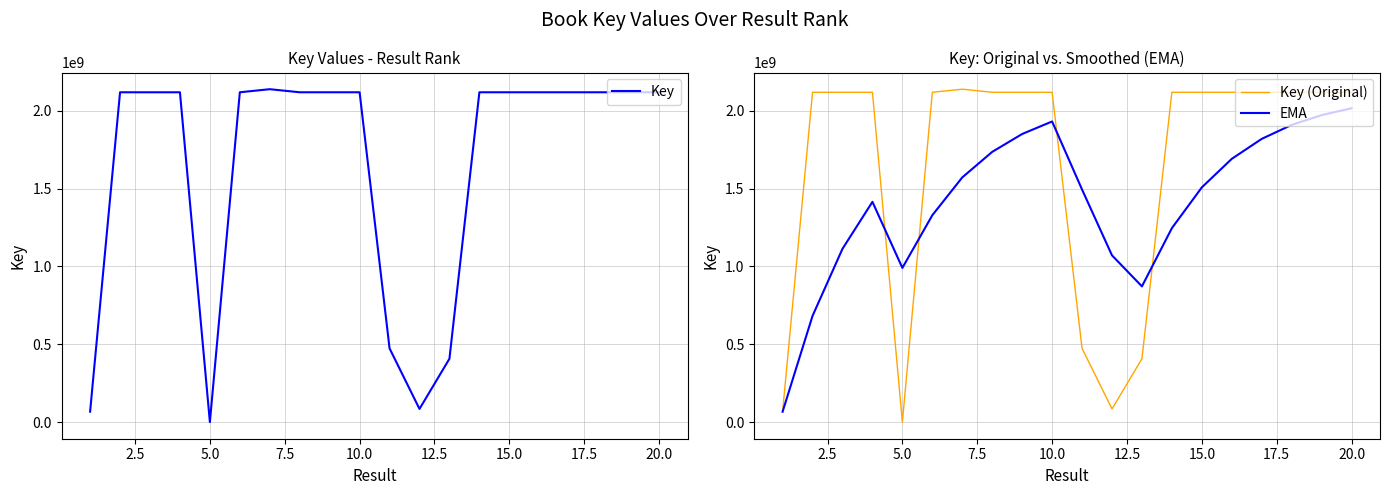

What is the maximum value for Key (Original)?

2137656099.0